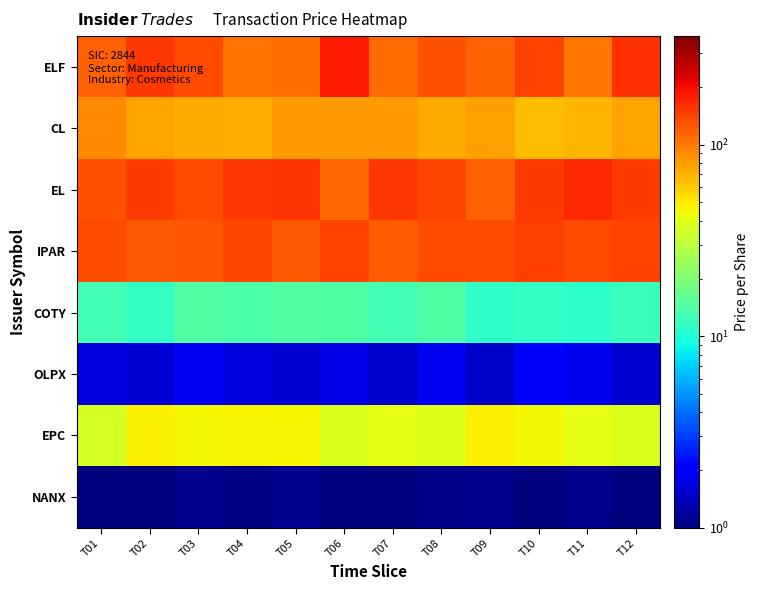

Reading left to right, list all the values displayed in this chart.

ELF: T01=116.8	T02=150.9	T03=135.3	T04=105.6	T05=108.1	T06=184.7	T07=111.1	T08=130.3	T09=116.1	T10=141.5	T11=101.8	T12=158.7
CL: T01=90.8	T02=78.1	T03=74.7	T04=72.9	T05=81.4	T06=81.7	T07=80.5	T08=73.9	T09=80.2	T10=66.4	T11=69.7	T12=77.9
EL: T01=128.9	T02=147.3	T03=133.8	T04=152.6	T05=157.0	T06=112.8	T07=151.7	T08=137.7	T09=118.0	T10=148.2	T11=167.5	T12=148.3
IPAR: T01=133.5	T02=123.0	T03=126.4	T04=139.3	T05=123.9	T06=141.6	T07=120.3	T08=134.5	T09=131.6	T10=146.5	T11=133.8	T12=140.7
COTY: T01=12.8	T02=11.4	T03=14.4	T04=13.6	T05=14.3	T06=14.1	T07=13.0	T08=14.2	T09=11.1	T10=11.5	T11=10.9	T12=11.9
OLPX: T01=1.6	T02=1.6	T03=1.8	T04=1.6	T05=1.6	T06=1.7	T07=1.5	T08=1.8	T09=1.5	T10=1.9	T11=1.8	T12=1.5
EPC: T01=36.5	T02=48.1	T03=45.5	T04=47.0	T05=46.4	T06=38.3	T07=41.1	T08=38.9	T09=47.6	T10=45.6	T11=40.7	T12=38.2
NANX: T01=1.0	T02=1.0	T03=1.1	T04=1.0	T05=1.1	T06=1.0	T07=1.0	T08=1.1	T09=1.1	T10=1.0	T11=1.1	T12=1.0